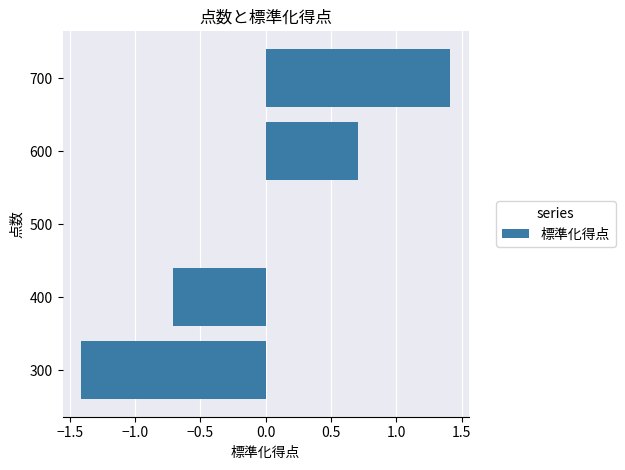

What is the sum of the values at 700 and 600?

2.1